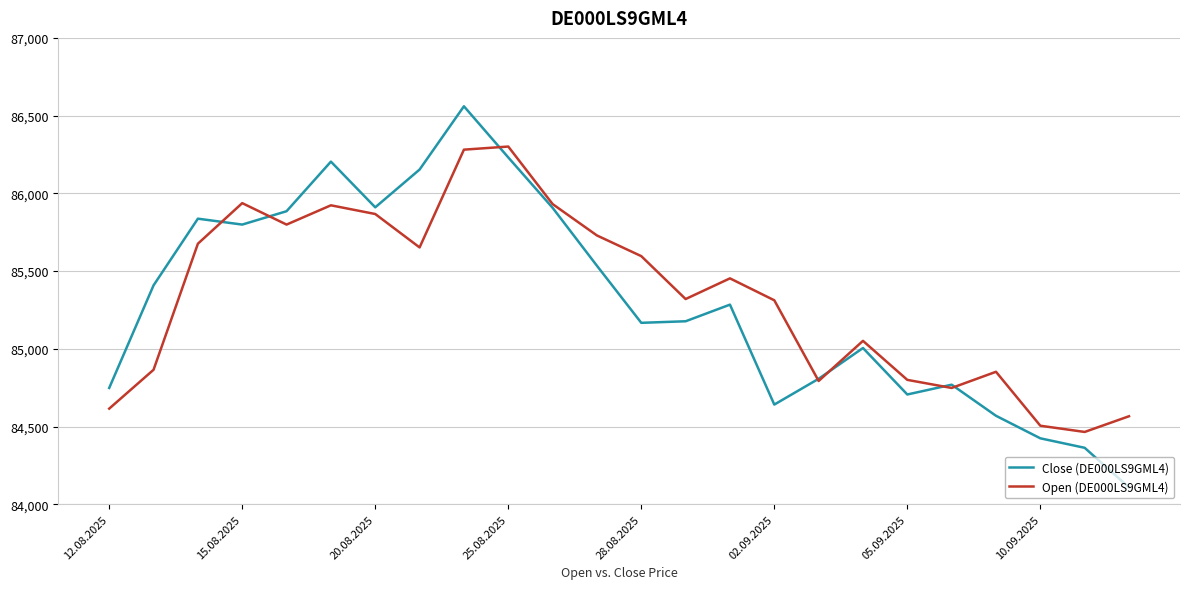

Rank the series by their maximum value, from lowest to highest.

Open (DE000LS9GML4), Close (DE000LS9GML4)